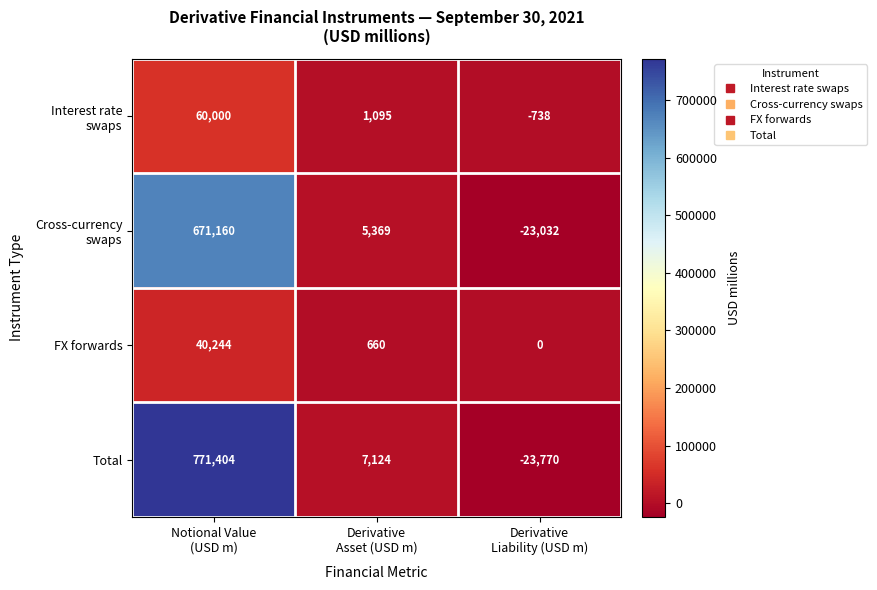

What is the difference between the maximum and minimum values in the FX forwards series?

40244